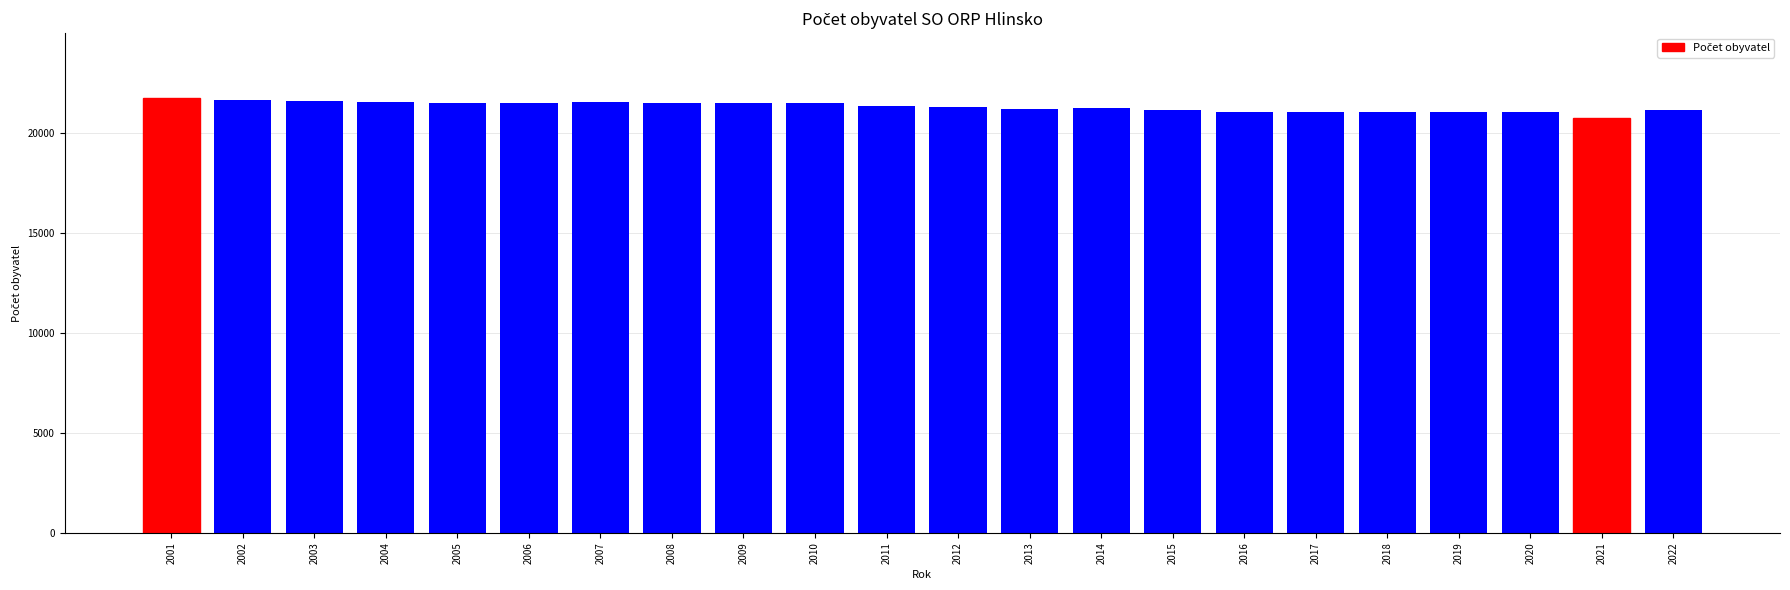

What is the smallest value displayed?

20765